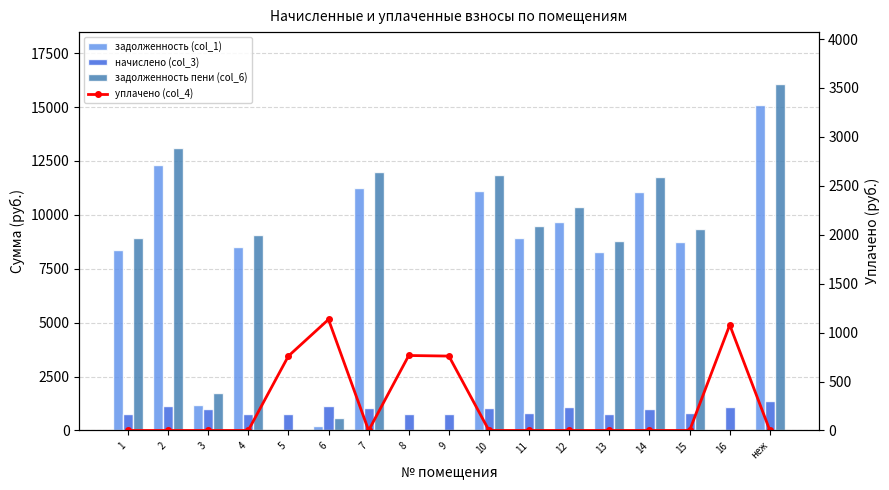

What is the label of the 14th bar from the right?

4